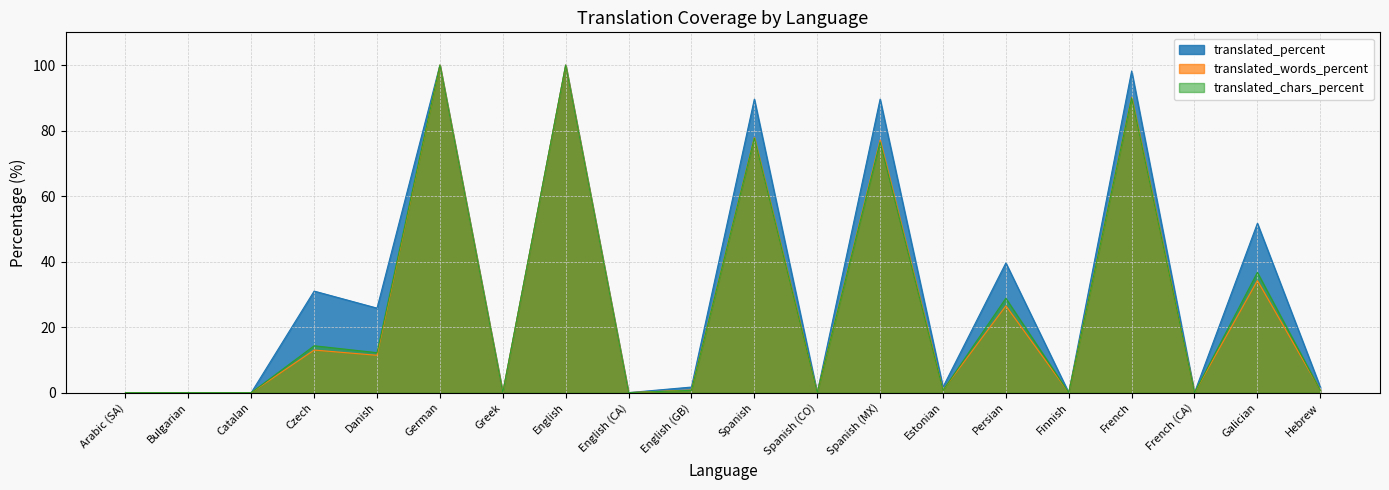

True or false: translated_chars_percent and translated_words_percent intersect in this chart.

True